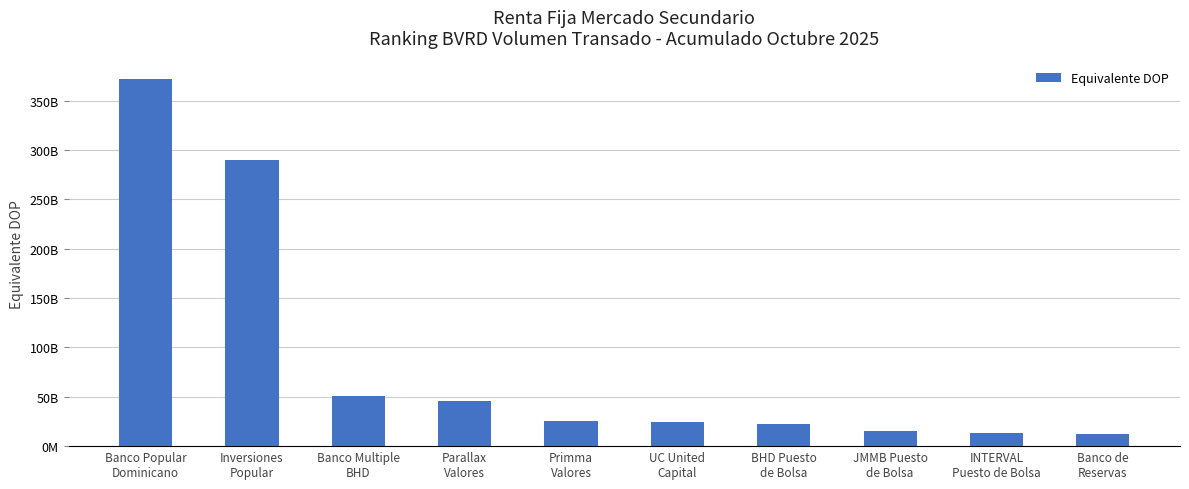

Does the chart contain any negative values?

No